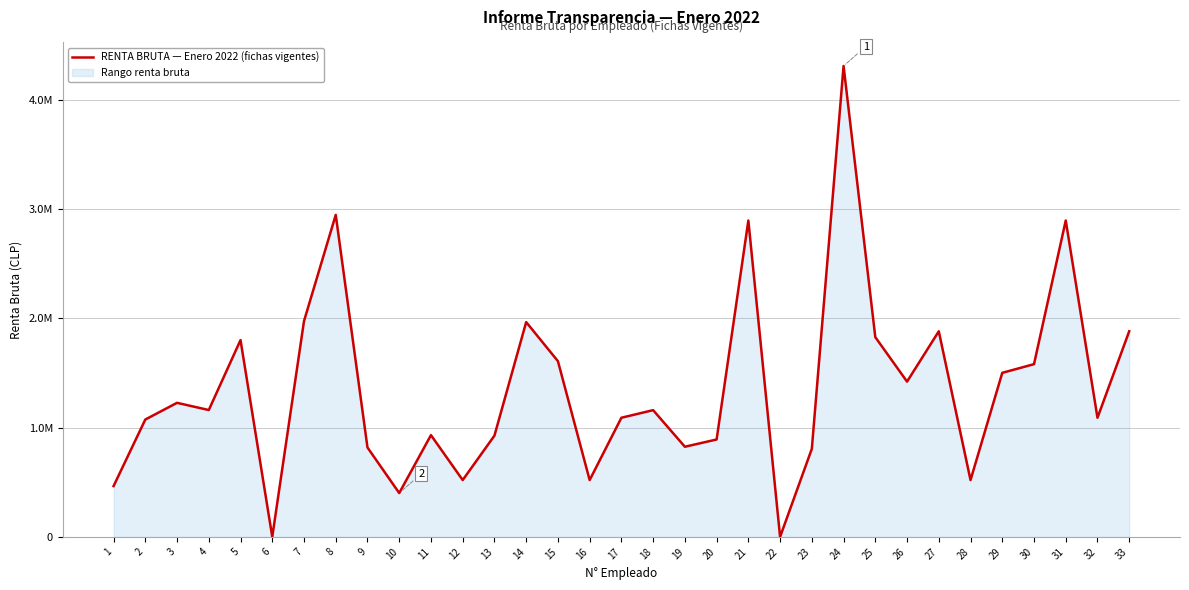

Reading left to right, transcribe all the data shown in this chart.

1=464531	2=1073487	3=1226168	4=1160372	5=1800248	6=0	7=1973702	8=2945352	9=817624	10=400871	11=930600	12=519703	13=926018	14=1964656	15=1607306	16=519703	17=1089677	18=1159213	19=824500	20=890797	21=2893938	22=0	23=805370	24=4307346	25=1826900	26=1420226	27=1880419	28=519703	29=1500518	30=1579894	31=2893938	32=1089677	33=1880931